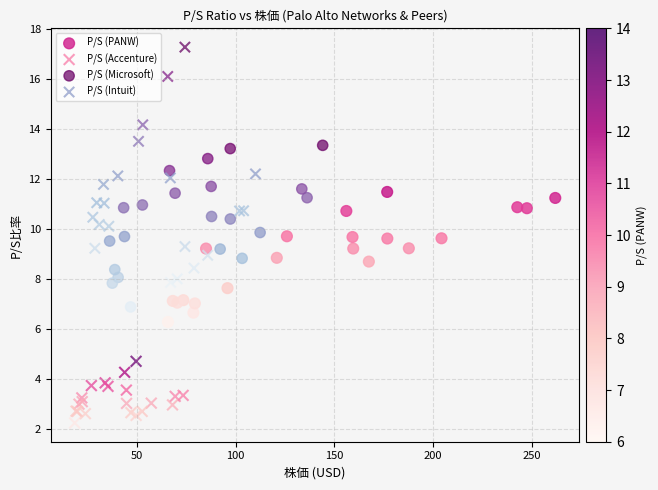

What are all the series names shown in the legend?

P/S (PANW), P/S (Accenture), P/S (Microsoft), P/S (Intuit)